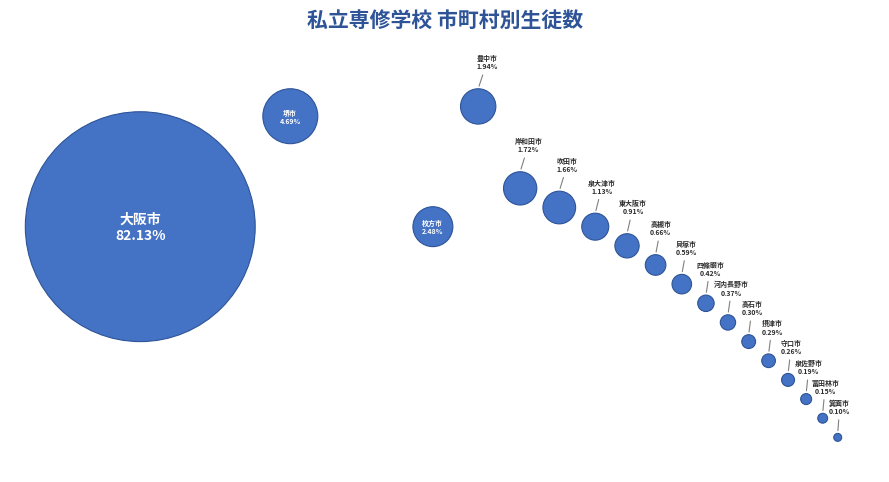

How many slices are in this pie chart?

18